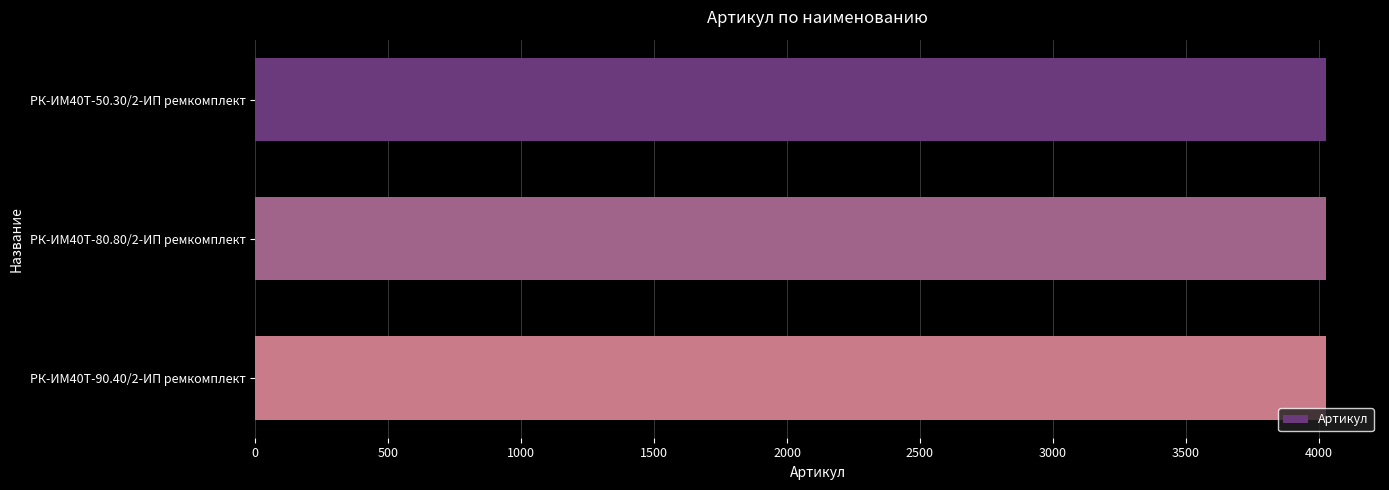

What is the label of the 1st bar from the bottom?

РК-ИМ40T-90.40/2-ИП ремкомплект